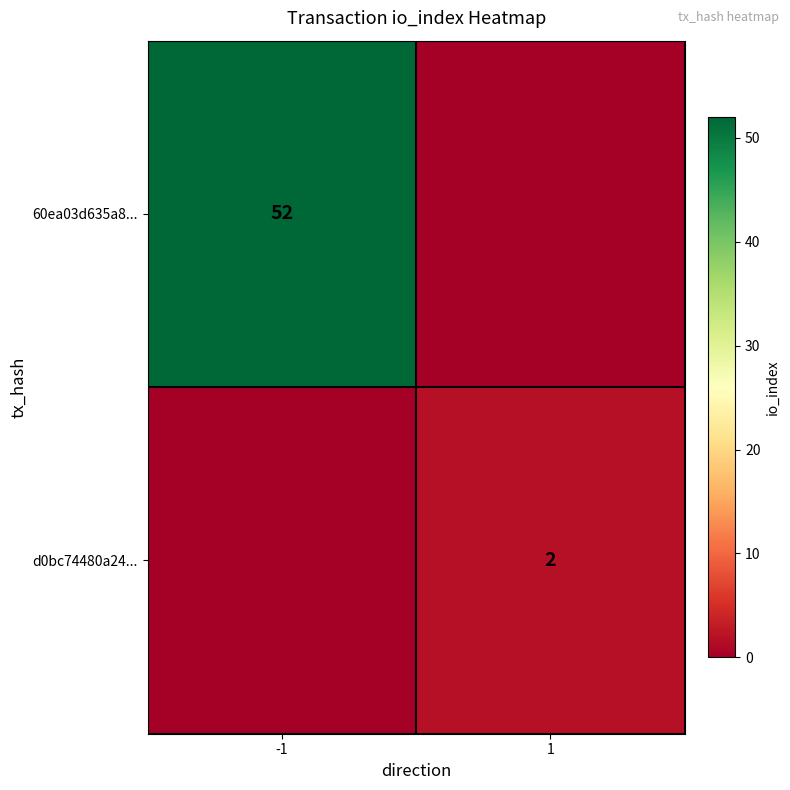

Is the value of d0bc74480a24... at 1 greater than the value of 60ea03d635a8... at -1?

No